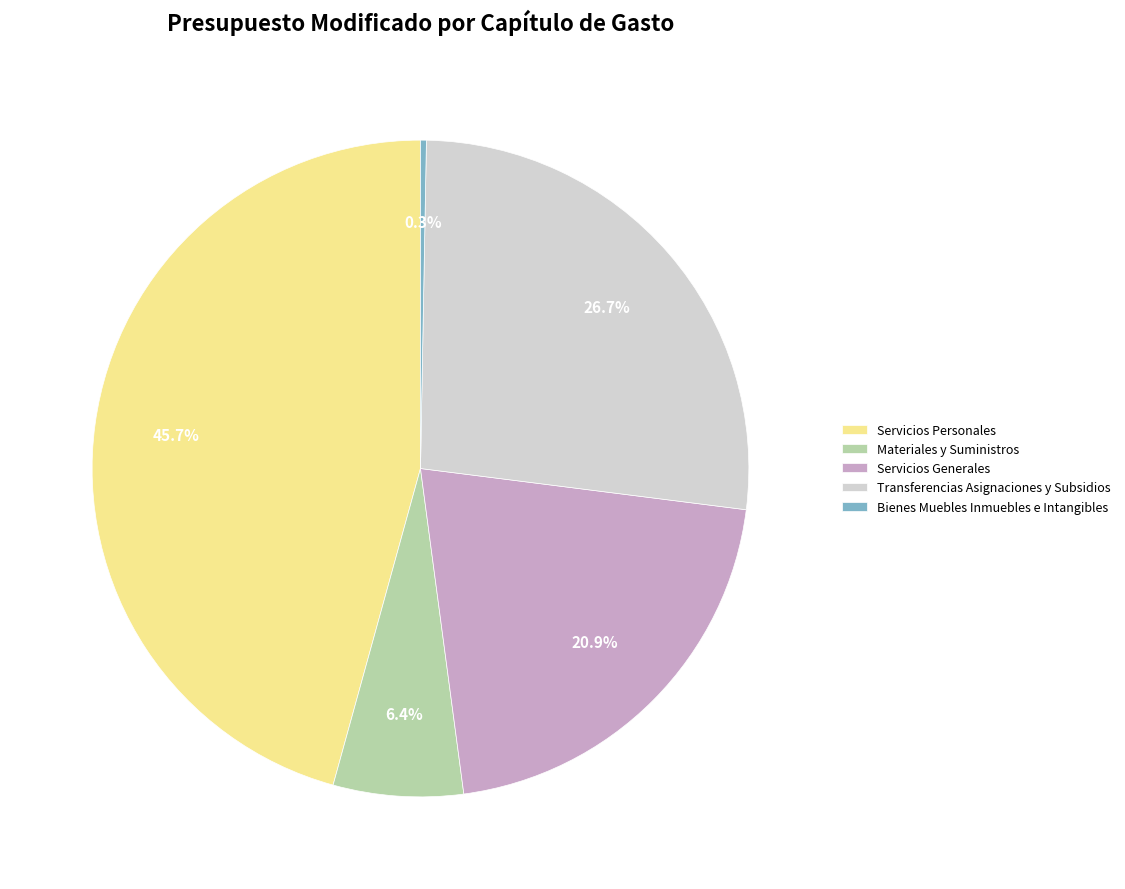

To the nearest percent, what is the combined percentage of Materiales y Suministros and Bienes Muebles Inmuebles e Intangibles?

7%